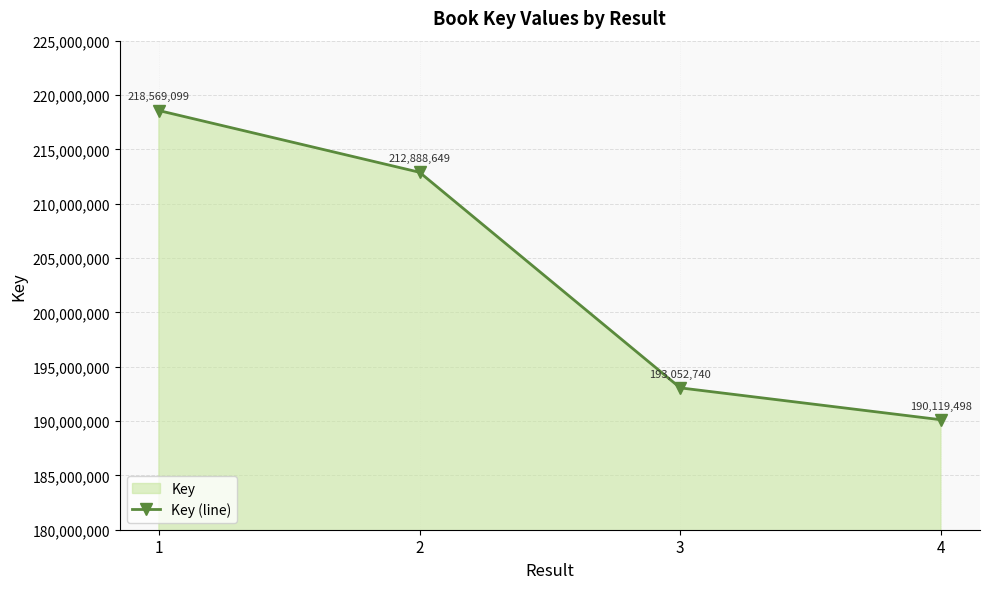

Is it true that the value at 2 is 212888649?

True